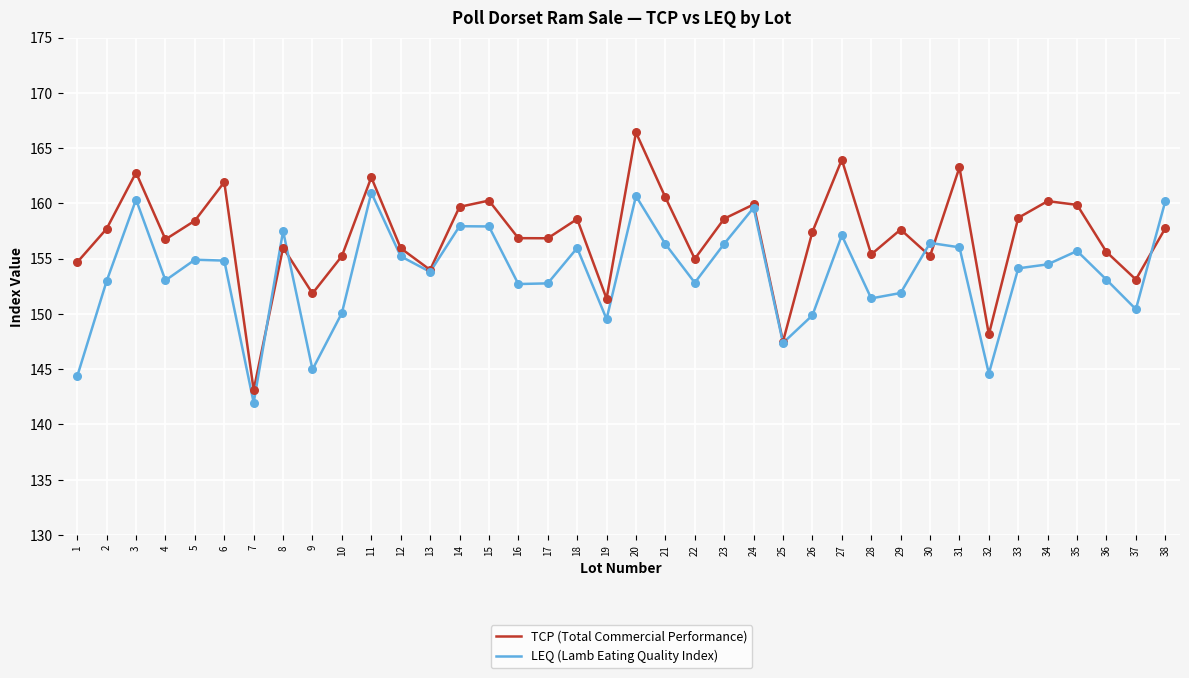

What are all the series names shown in the legend?

TCP (Total Commercial Performance), LEQ (Lamb Eating Quality Index)